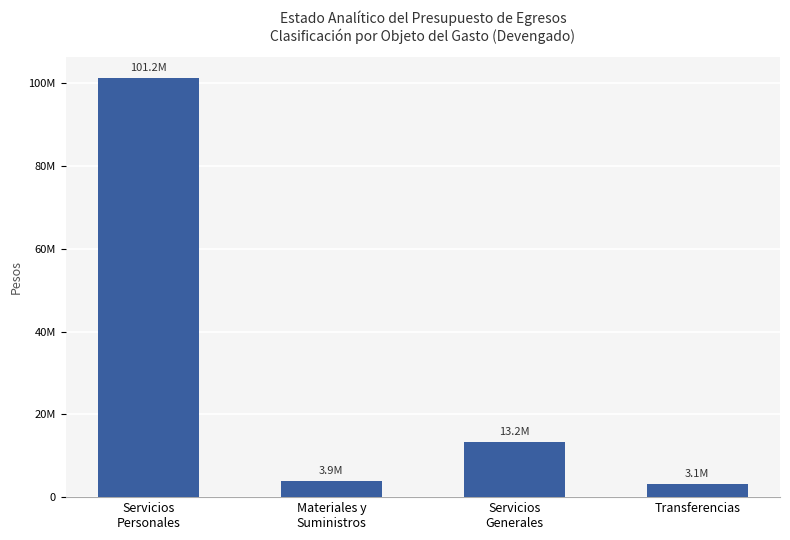

Are the bars horizontal?

No